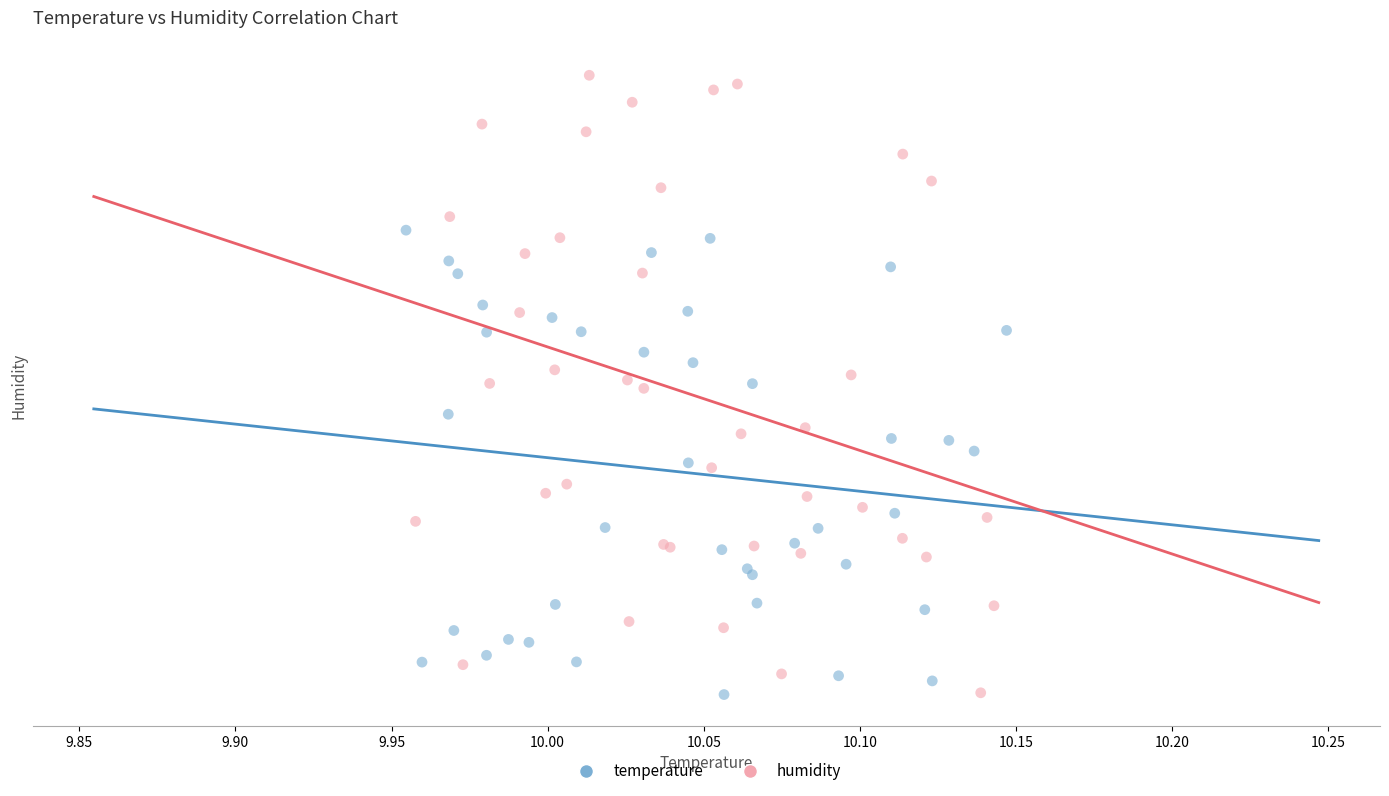

Which series has the largest Y range (max minus min)?

humidity